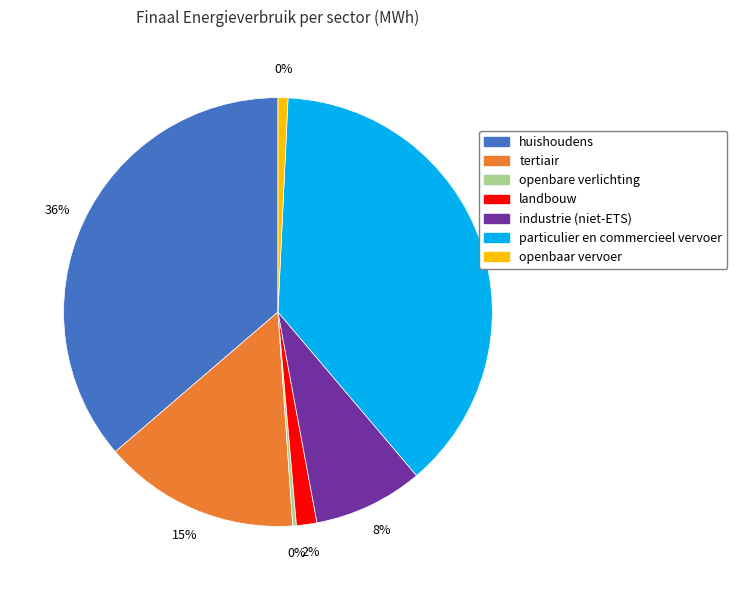

What is the largest slice in the pie chart?

particulier en commercieel vervoer